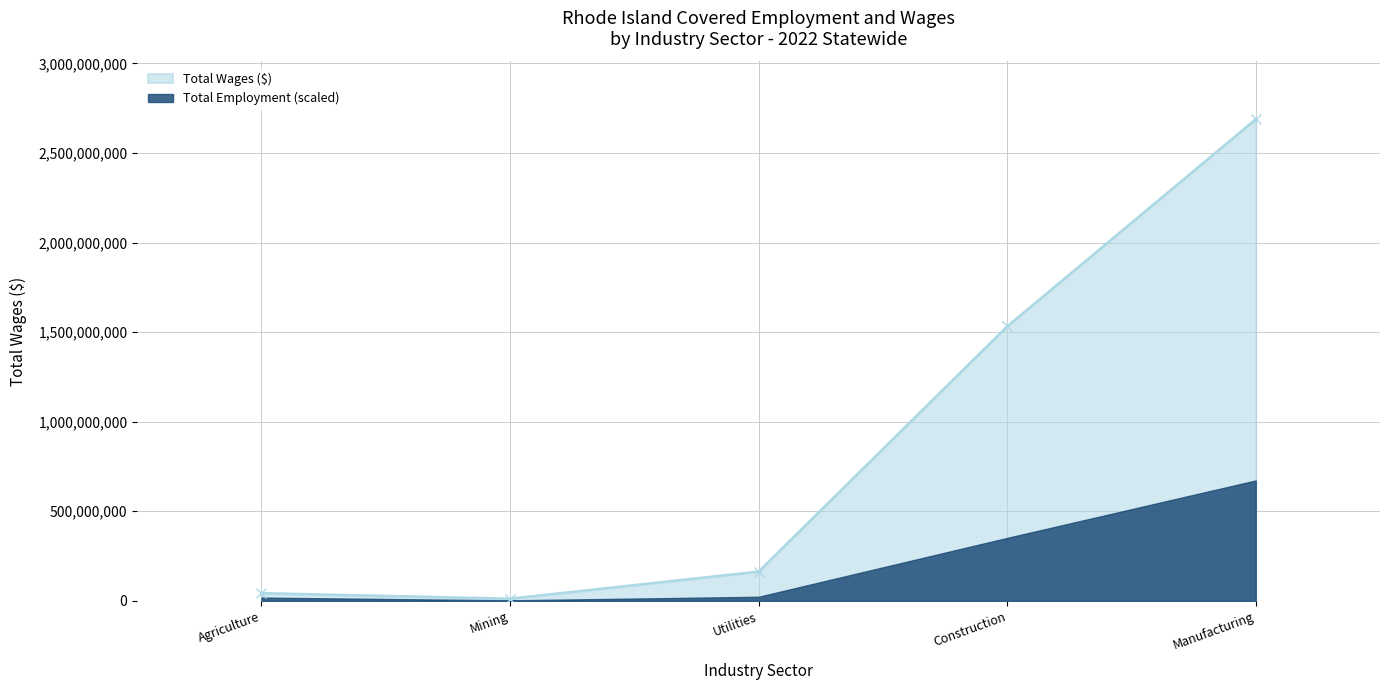

The Total Wages ($) series shows 163529794 at Utilities. True or false?

True